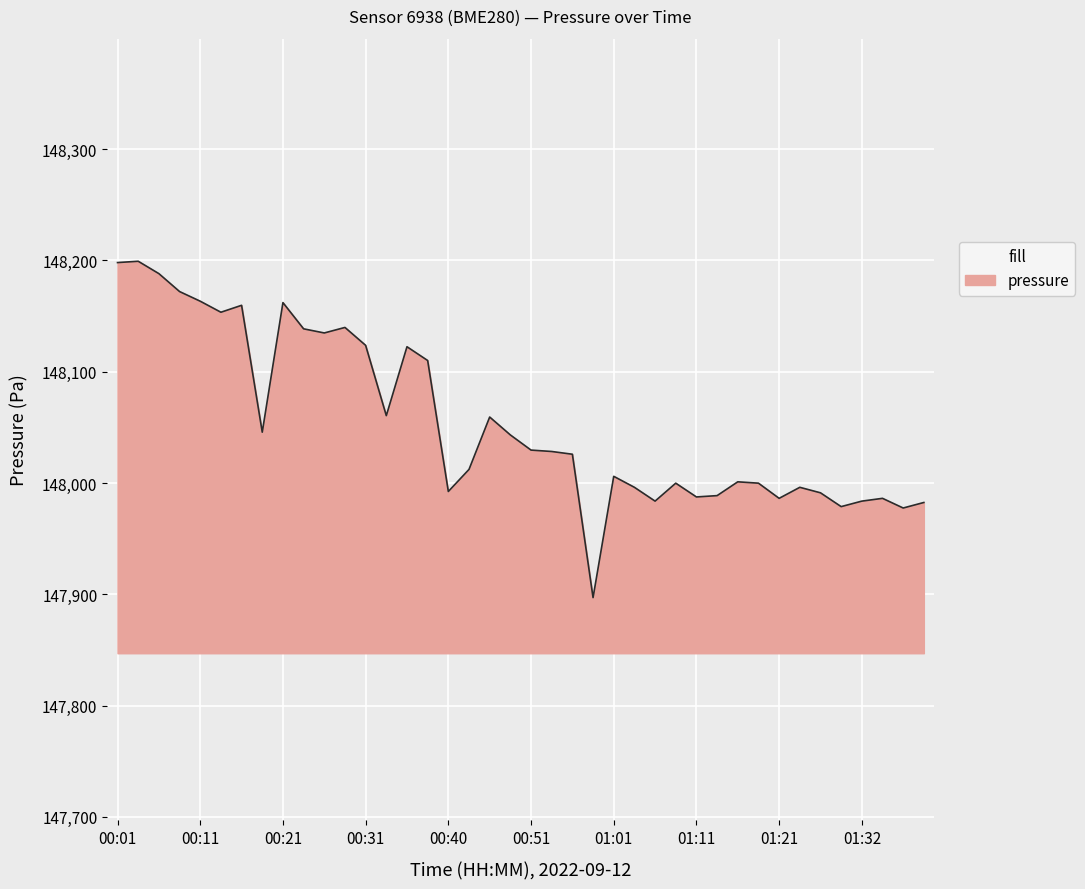

What is the greatest value displayed?

148199.3